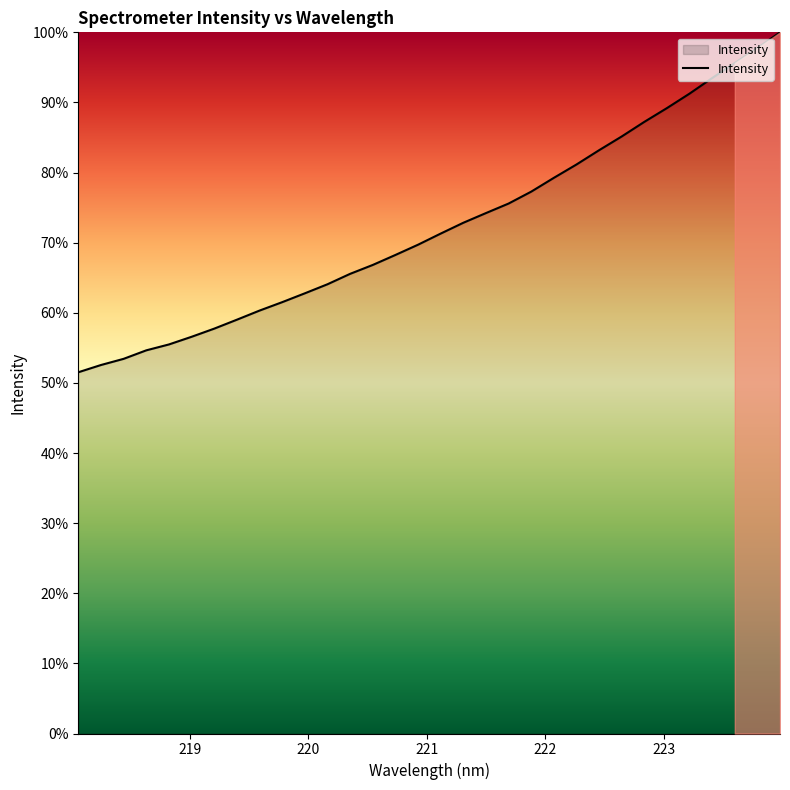

How many lines are shown in the chart?

1